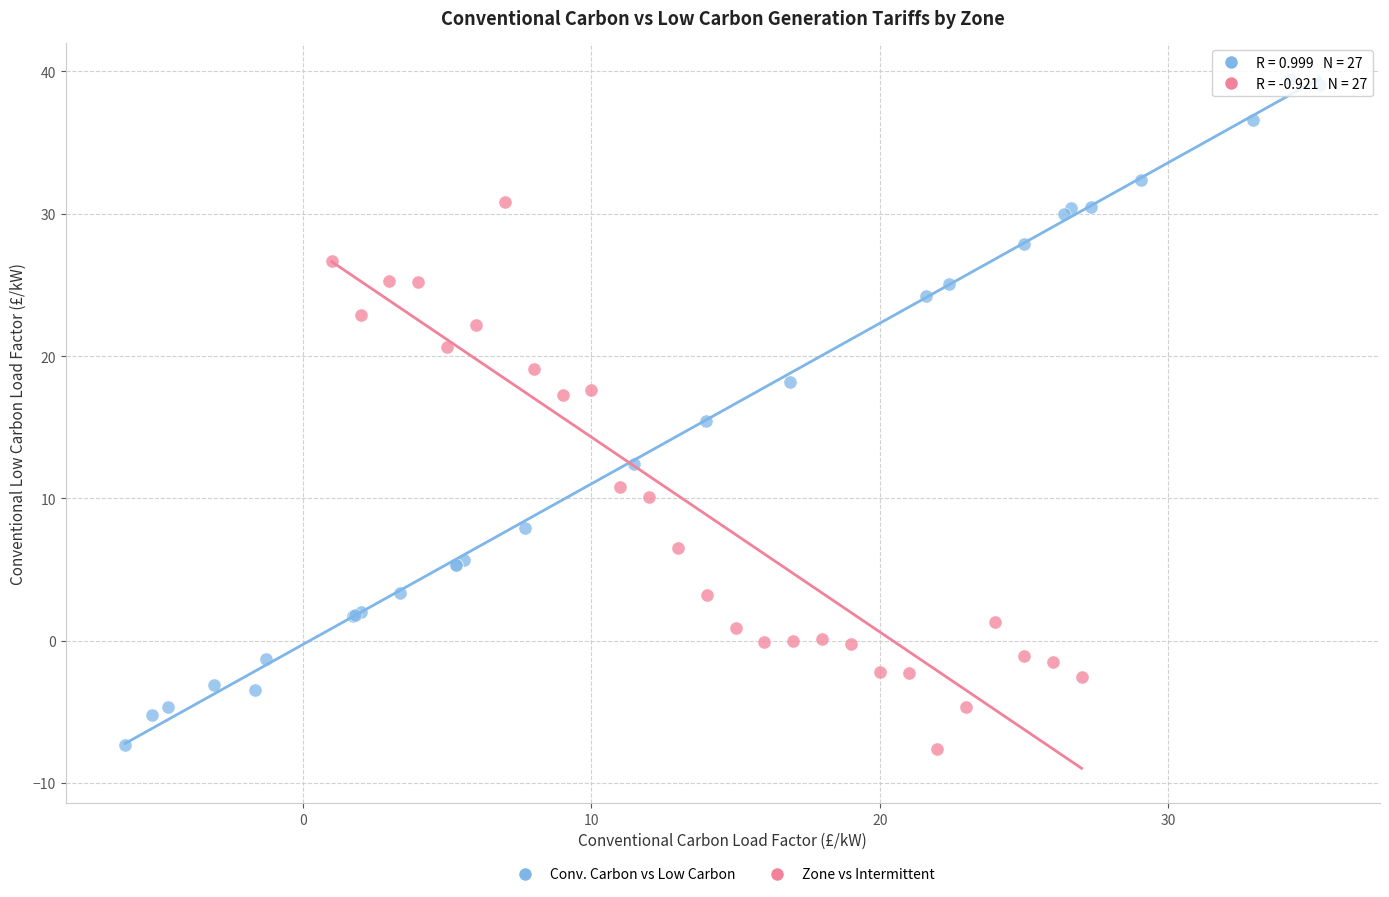

Which series reaches the maximum Y coordinate?

Conv. Carbon vs Low Carbon